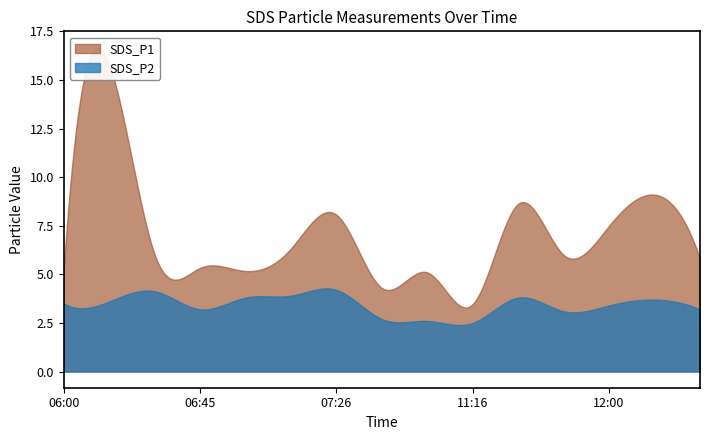

Reading left to right, transcribe all the data shown in this chart.

SDS_P1: 06:00=5.2	06:15=15.8	06:30=6.0	06:45=5.3	07:00=5.2	07:15=6.3	07:26=8.1	11:09=4.3	11:14=5.1	11:16=3.5	11:32=8.6	11:47=6.0	12:00=7.5	12:15=9.1	12:30=5.8
SDS_P2: 06:00=3.5	06:15=3.6	06:30=4.1	06:45=3.2	07:00=3.8	07:15=3.9	07:26=4.2	11:09=2.7	11:14=2.6	11:16=2.5	11:32=3.8	11:47=3.1	12:00=3.4	12:15=3.7	12:30=3.2